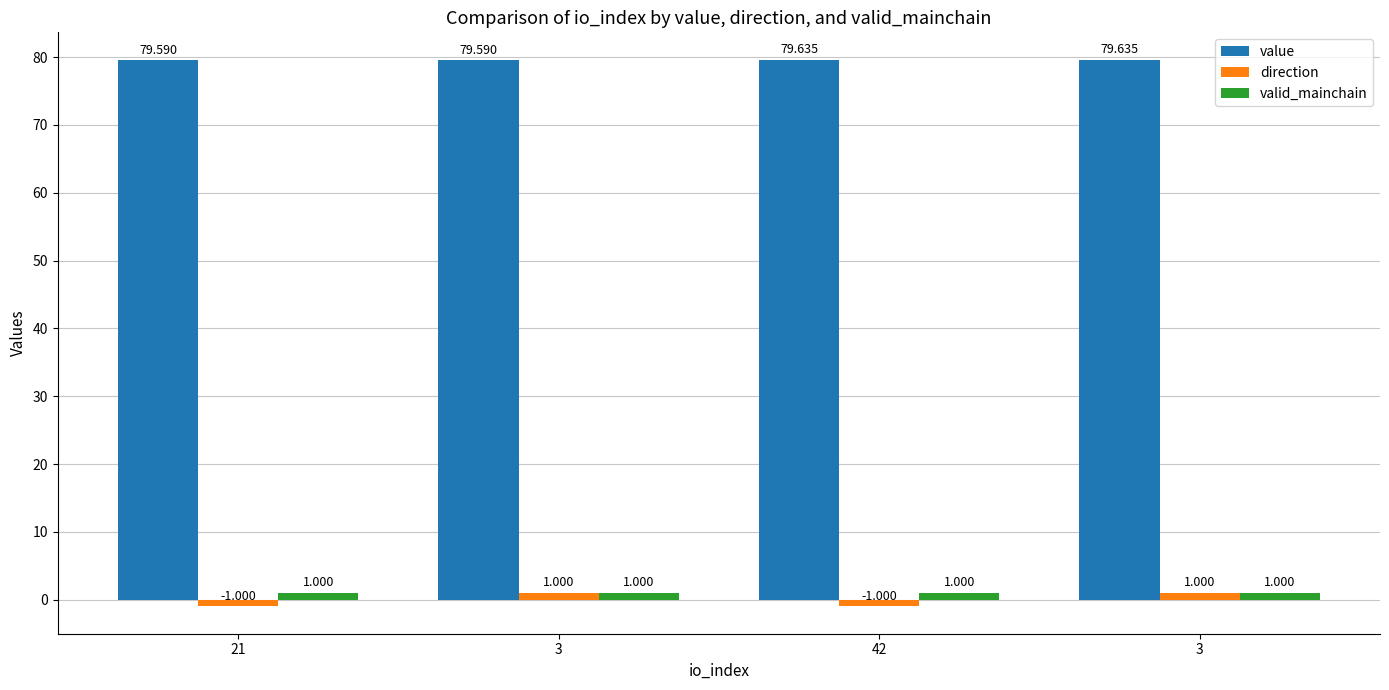

How many distinct data groups are displayed?

3